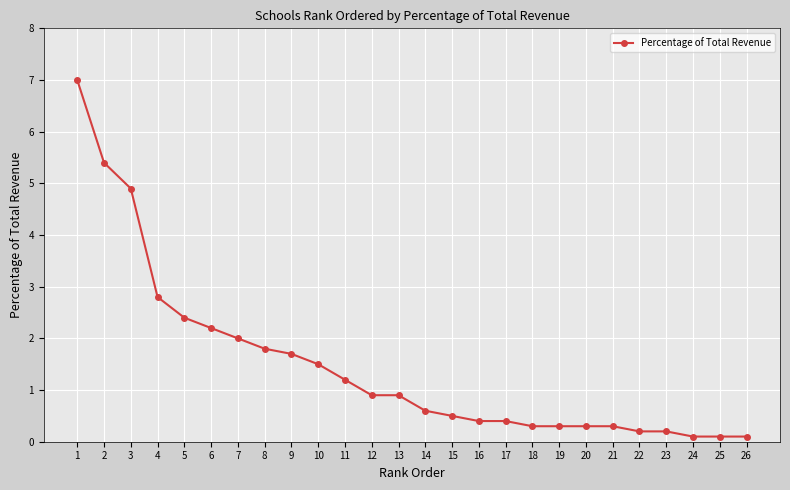

True or false: the data shows 1.1 at 5.

False